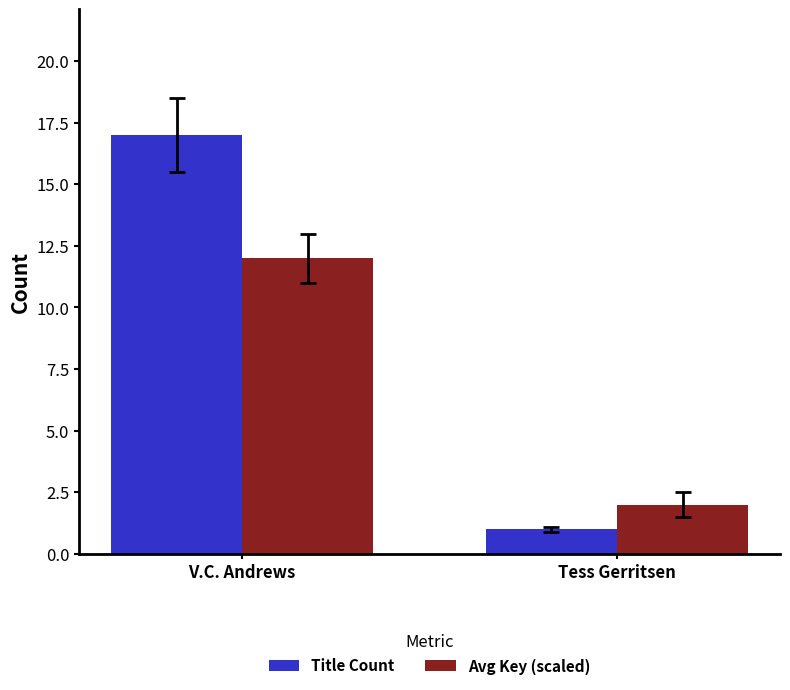

Reading right to left, list all the values displayed in this chart.

Title Count: 1	17
Avg Key (scaled): 2	12